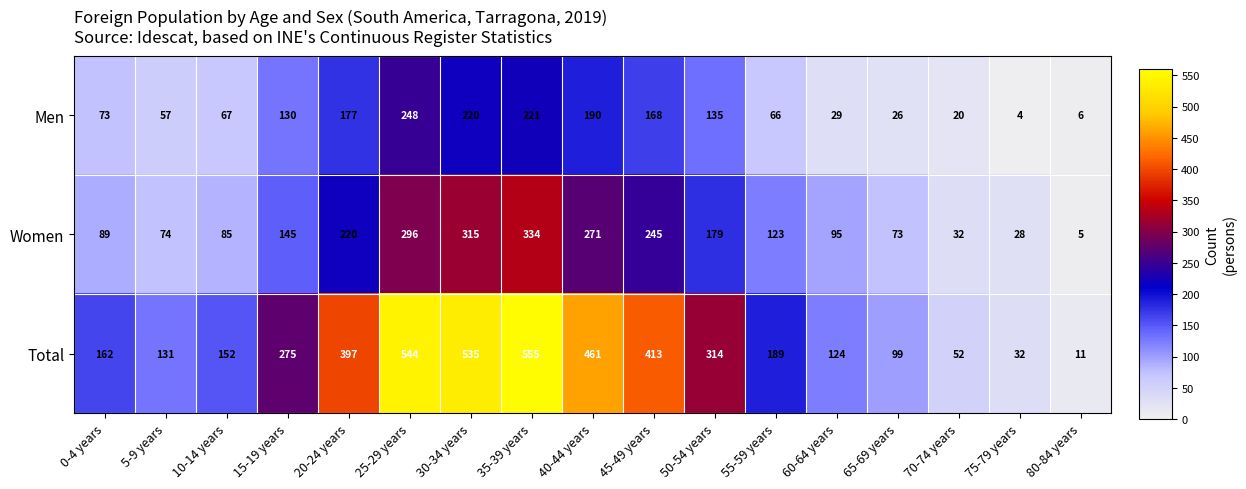

Which series changed the most between 45-49 years and 75-79 years?

Total